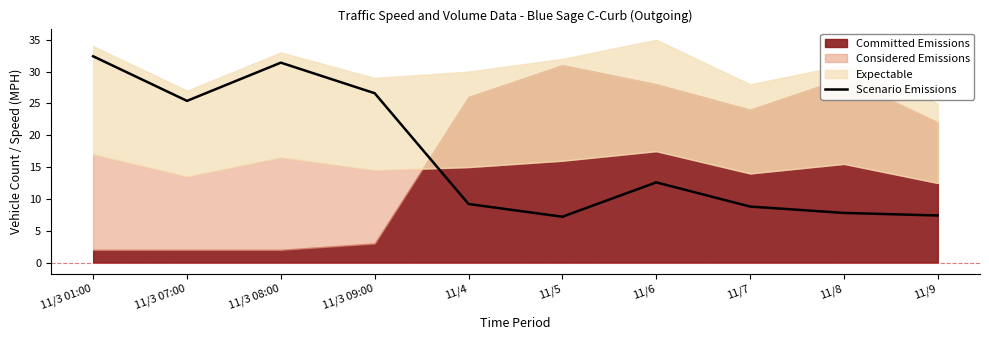

Reading left to right, list all the values displayed in this chart.

11/3 01:00=32.4	11/3 07:00=25.4	11/3 08:00=31.4	11/3 09:00=26.6	11/4=9.2	11/5=7.2	11/6=12.6	11/7=8.8	11/8=7.8	11/9=7.4